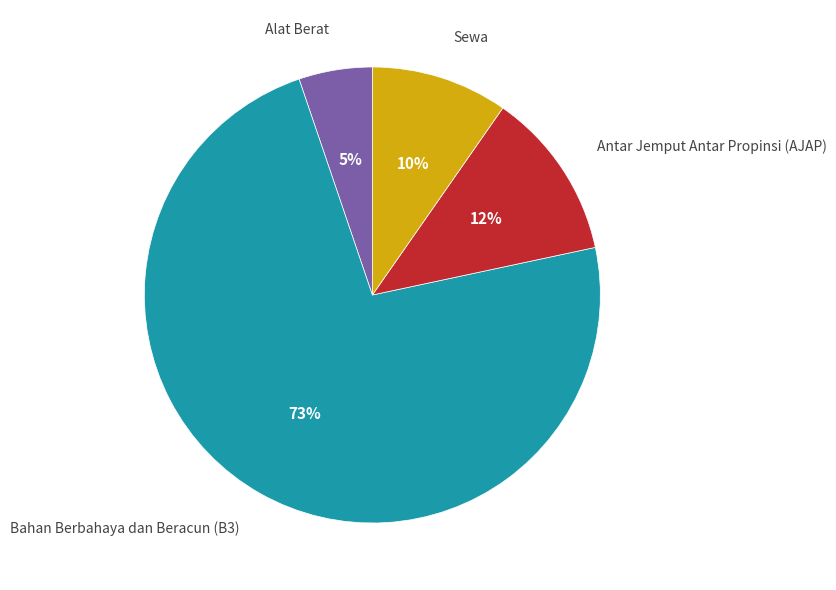

To the nearest percent, what is the average slice percentage?

25%